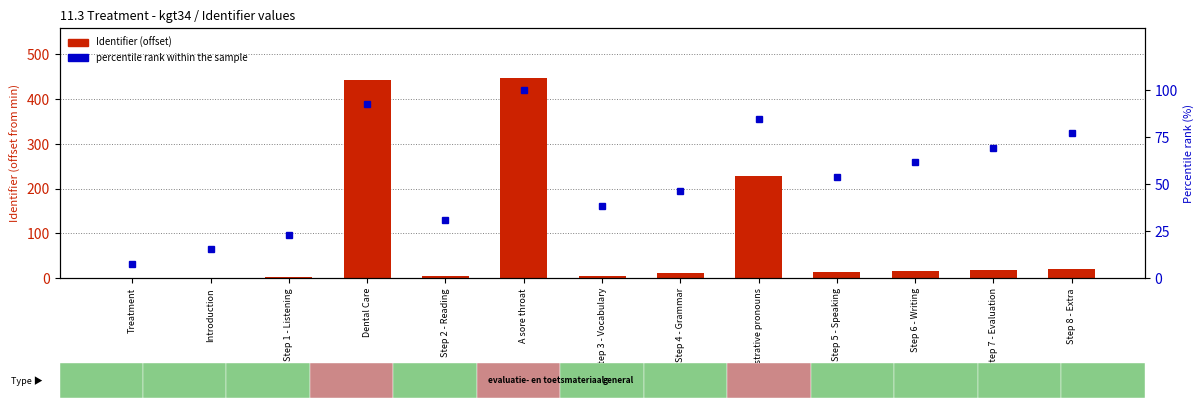

How many data points in percentile rank within the sample are above 53?

7